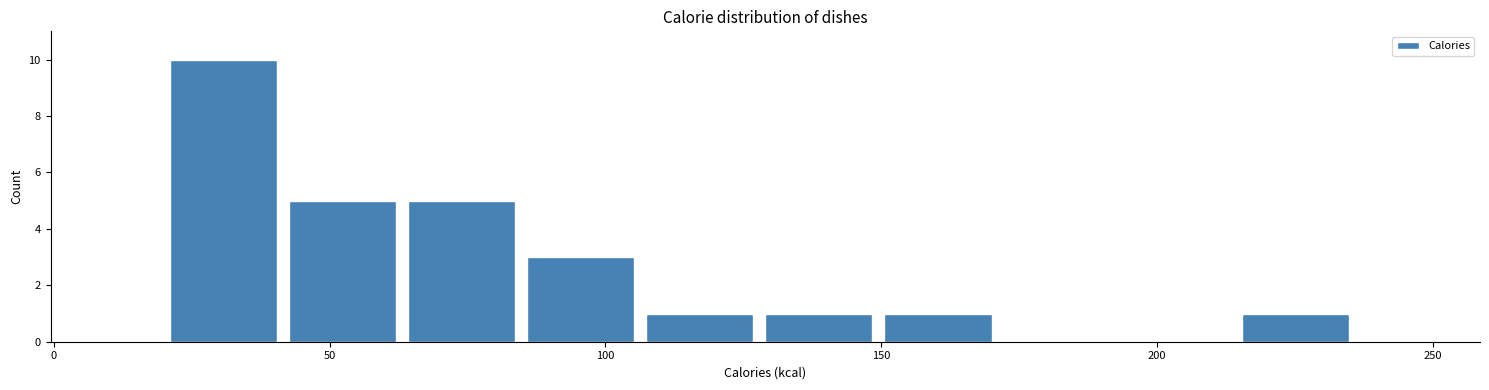

Which range on the x-axis has the tallest bar?

20 to 45